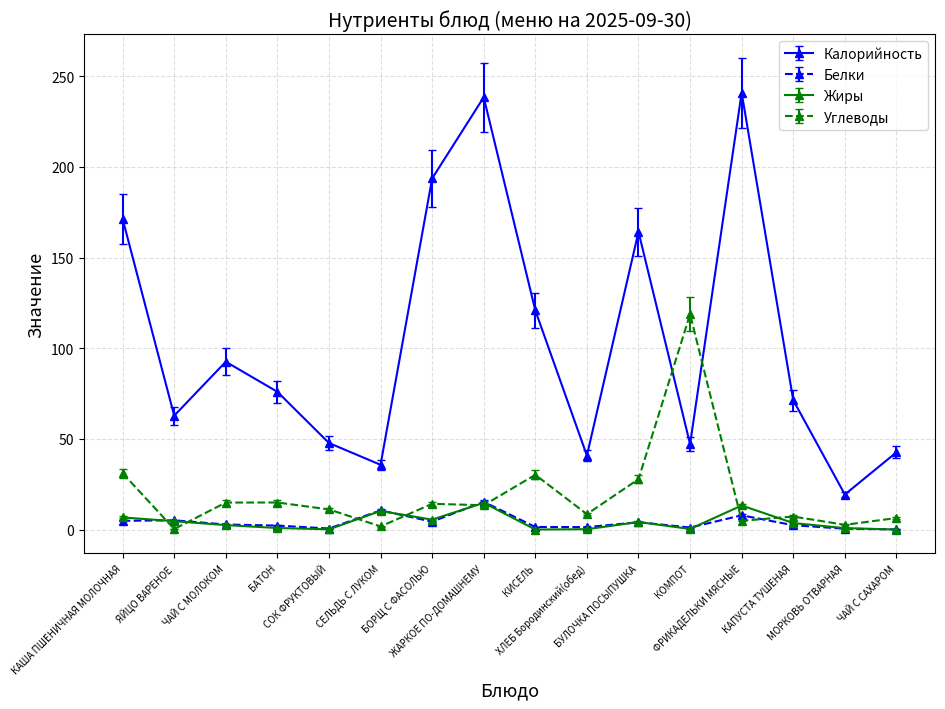

Is it true that Калорийность equals 10.0 at КОМПОТ?

False